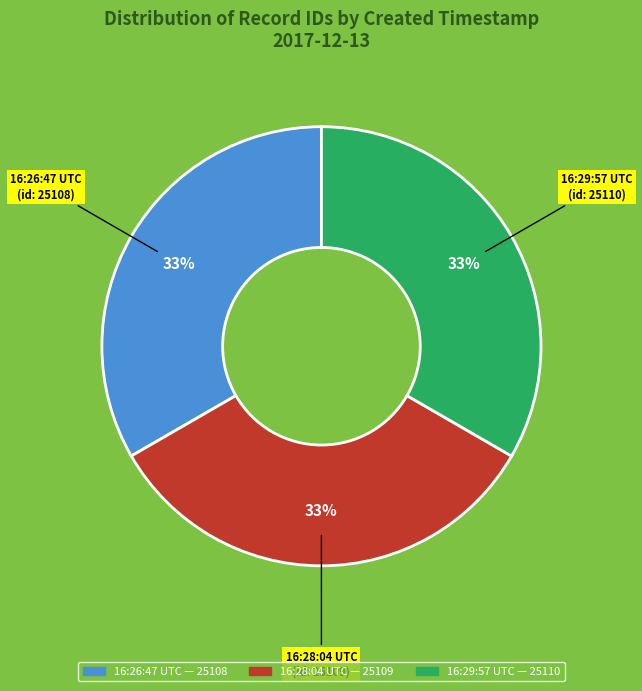

How many segments does this pie chart have?

3